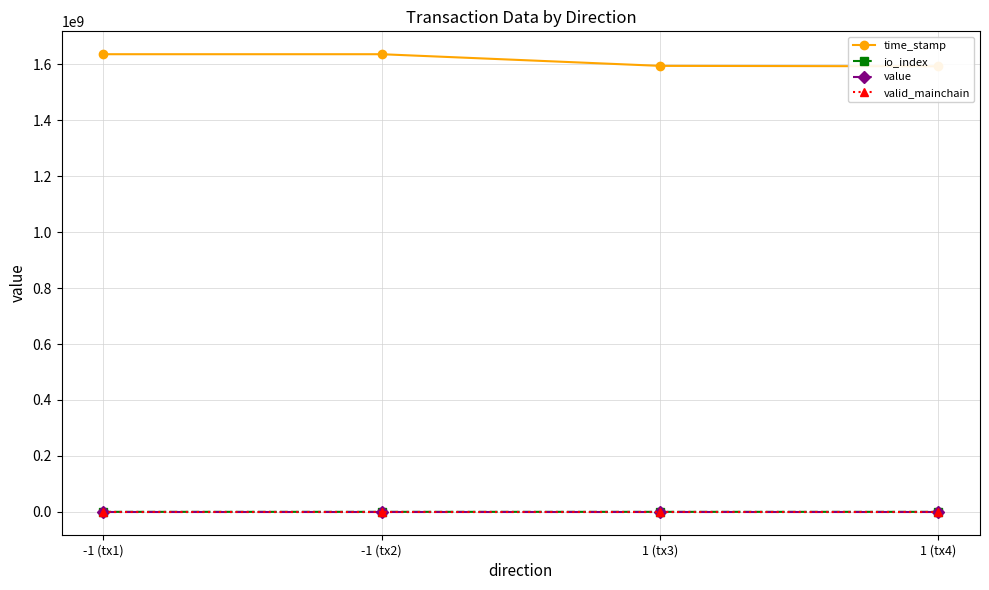

Which category has the highest value across all series?

-1 (tx1)